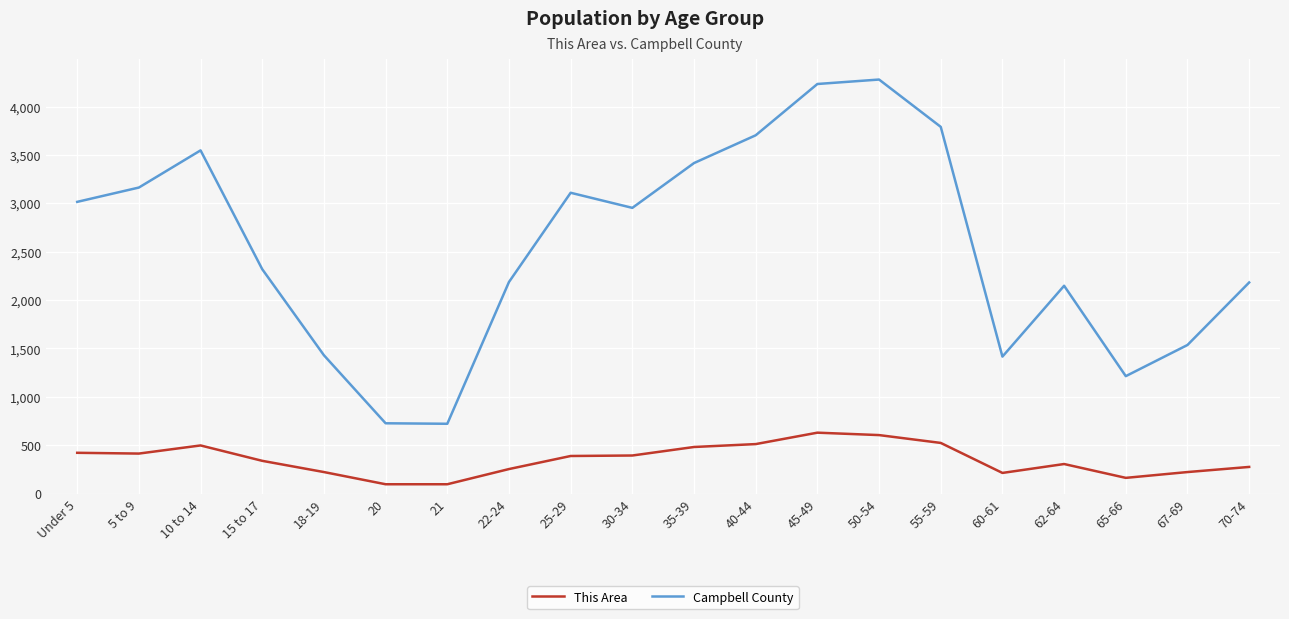

Rank the series by their maximum value, from highest to lowest.

Campbell County, This Area